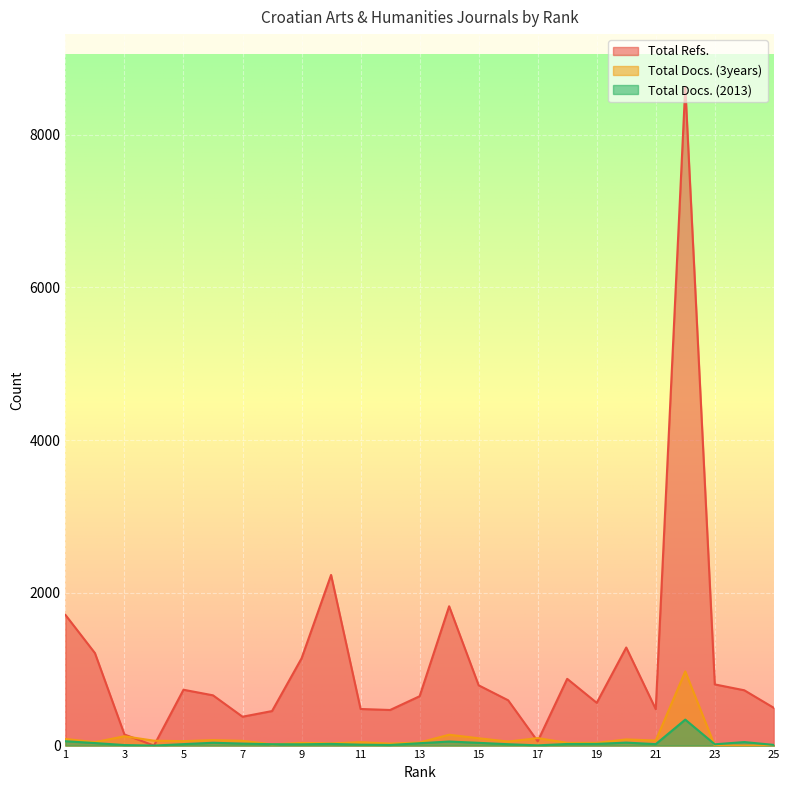

What are all the series names shown in the legend?

Total Refs., Total Docs. (3years), Total Docs. (2013)